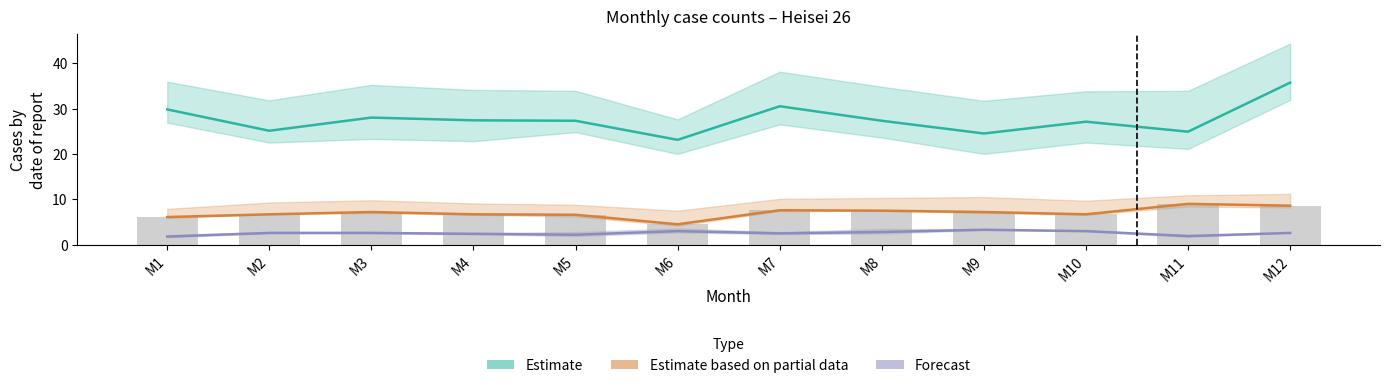

Where does the Estimate series first go above 27?

M1